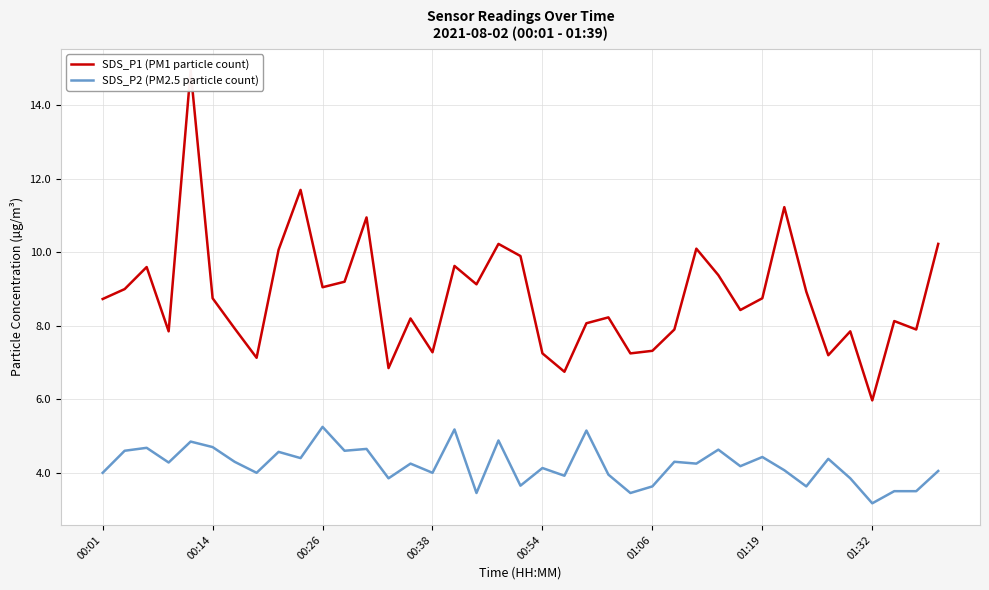

At 11, list the series in order from smallest to largest.

SDS_P2 (PM2.5 particle count), SDS_P1 (PM1 particle count)